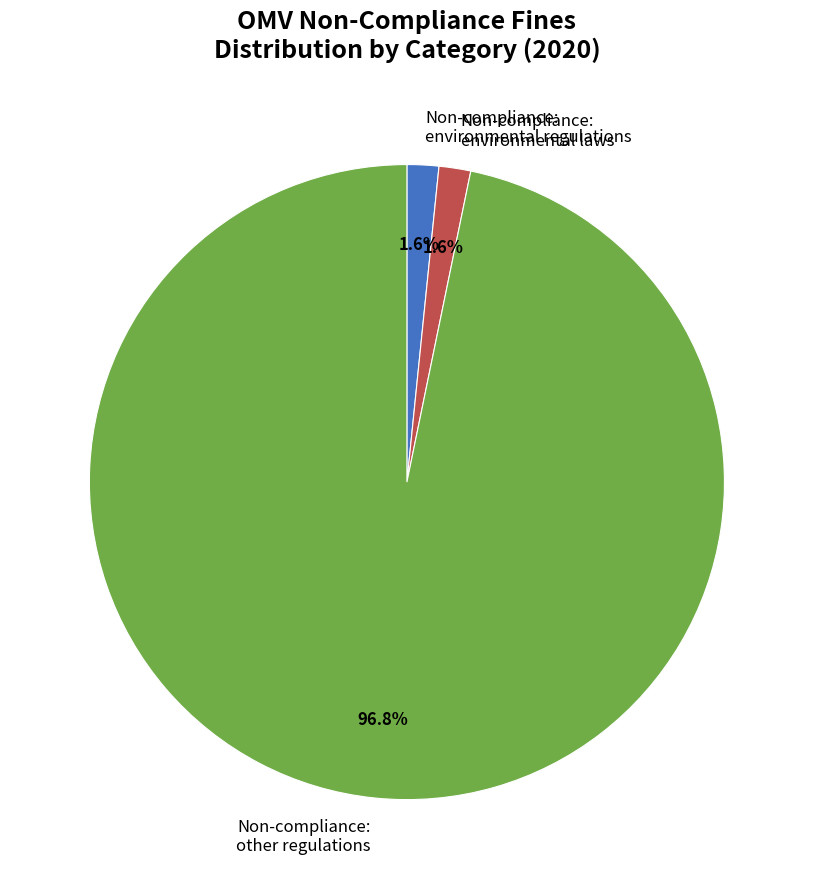

What percentage is NOT represented by Non-compliance: other regulations?

3.2%